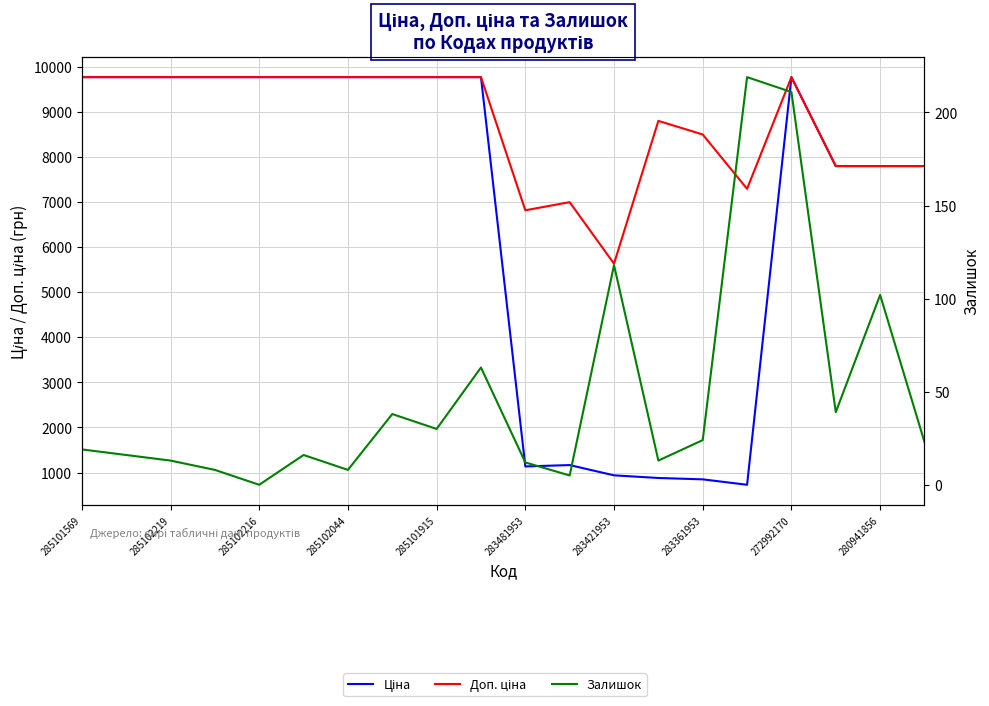

Read the Ціна value at 15.

728.9